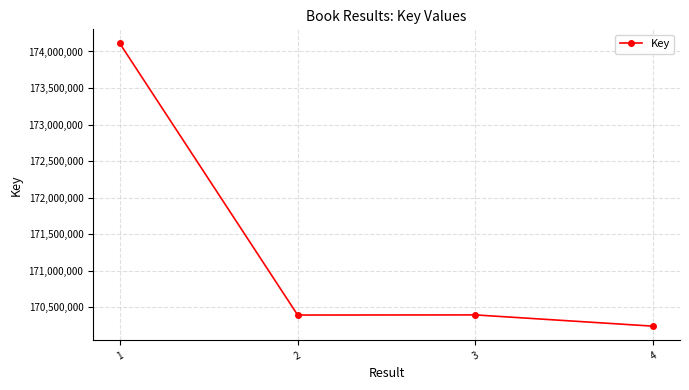

Which category has the lowest value across all series?

4